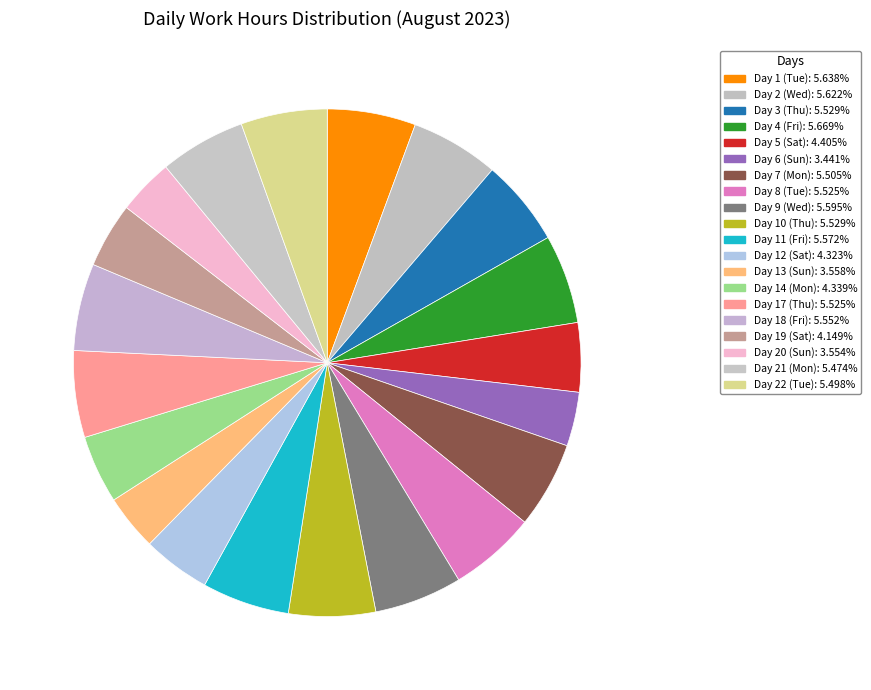

To the nearest percent, what is the combined percentage of Day 6 (Sun) and Day 22 (Tue)?

9%